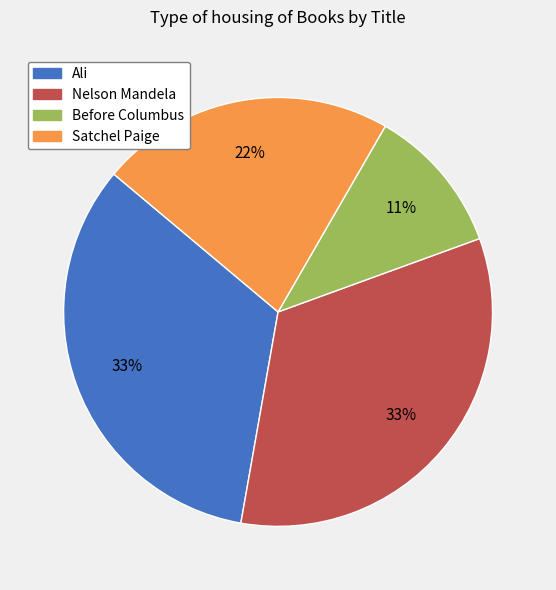

How many segments does this pie chart have?

4